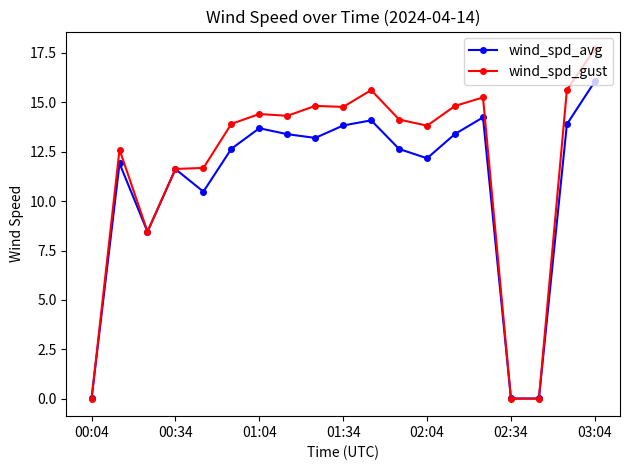

True or false: wind_spd_gust has more than 2 points higher than both neighbors.

True